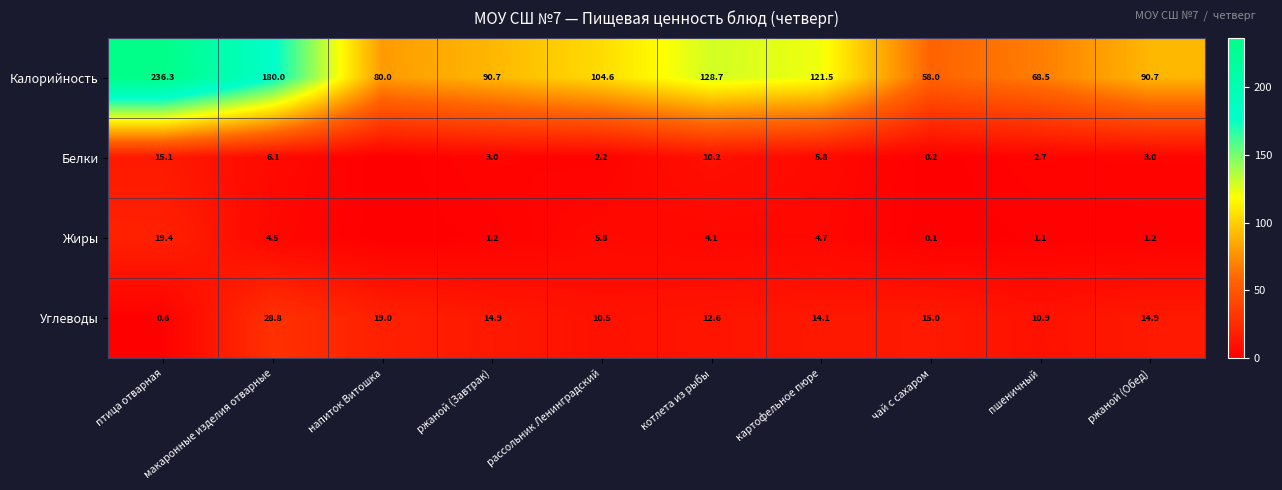

Where does the Углеводы series first go above 14?

макаронные изделия отварные